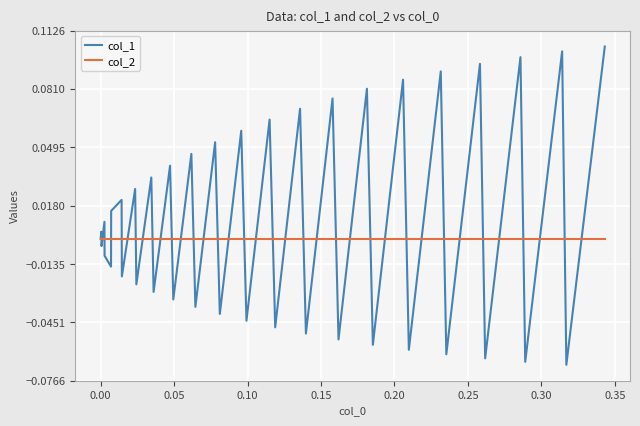

In col_1, how many points are higher than both neighbors (excluding endpoints)?

18